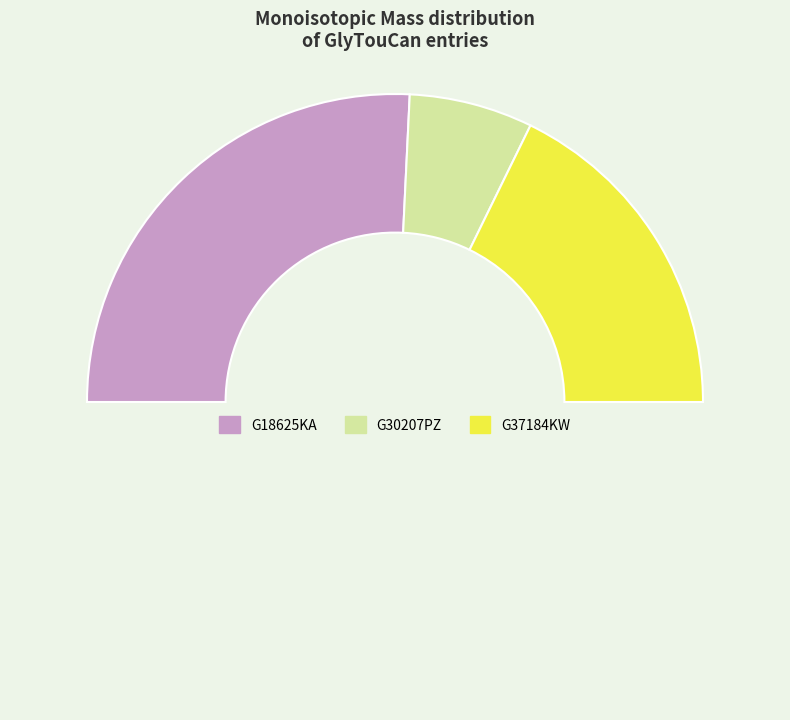

How many slices are in this pie chart?

4